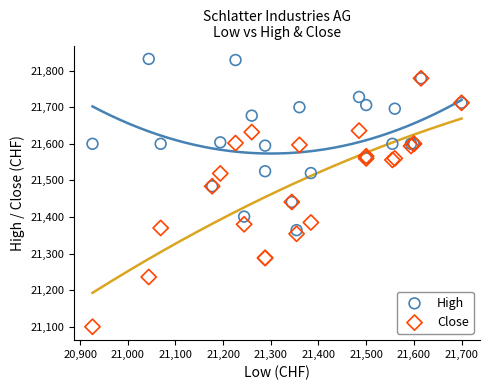

Which series contains the lowest Y value?

Close